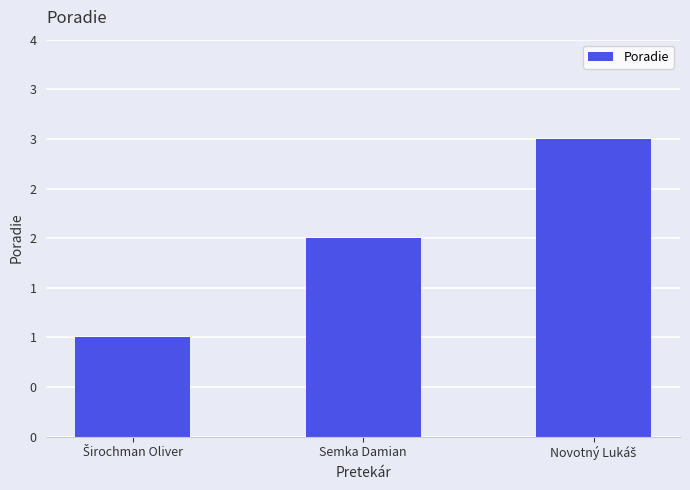

Does the chart contain any negative values?

No